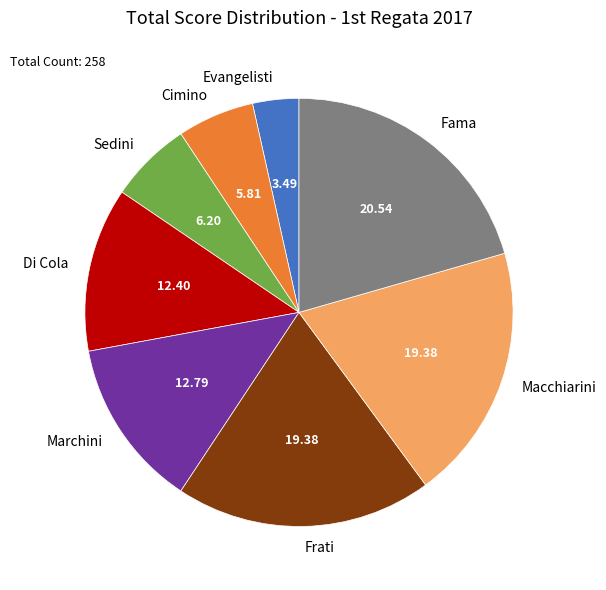

Is it true that Sedini is 1% of the pie?

False